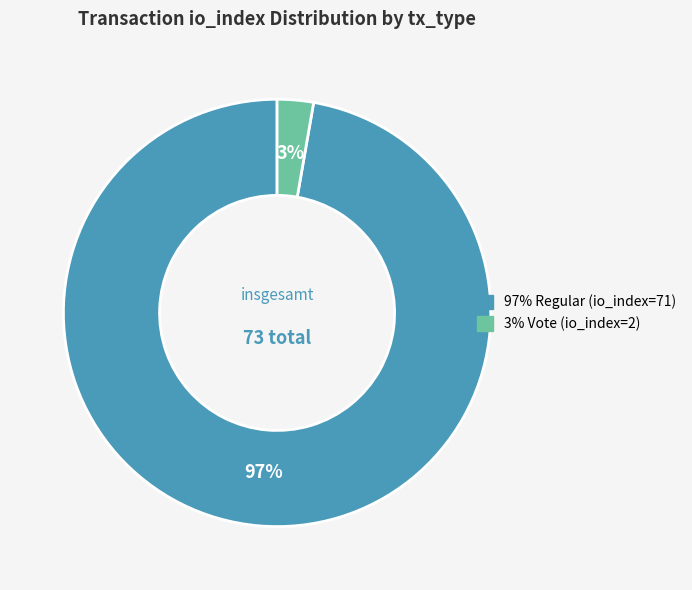

Count the number of slices in the pie.

2